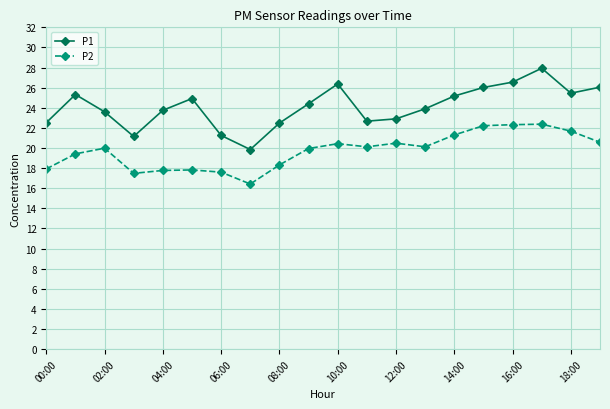

What is the highest value of the P1 series?

27.9